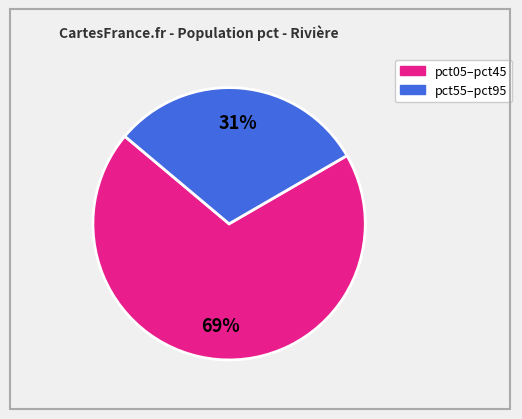

Count the number of slices in the pie.

2